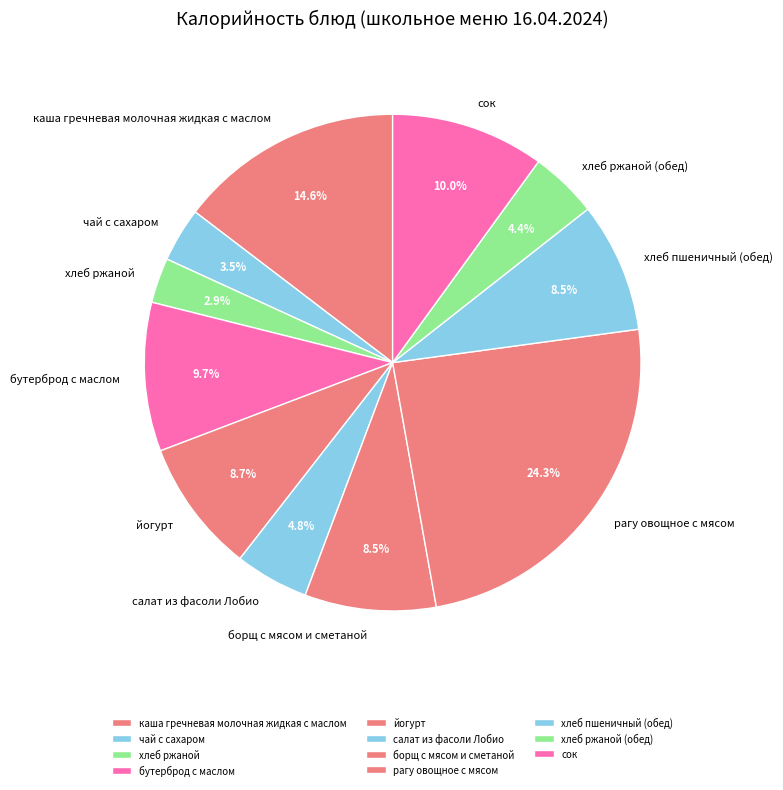

Which slice is the smallest?

хлеб ржаной